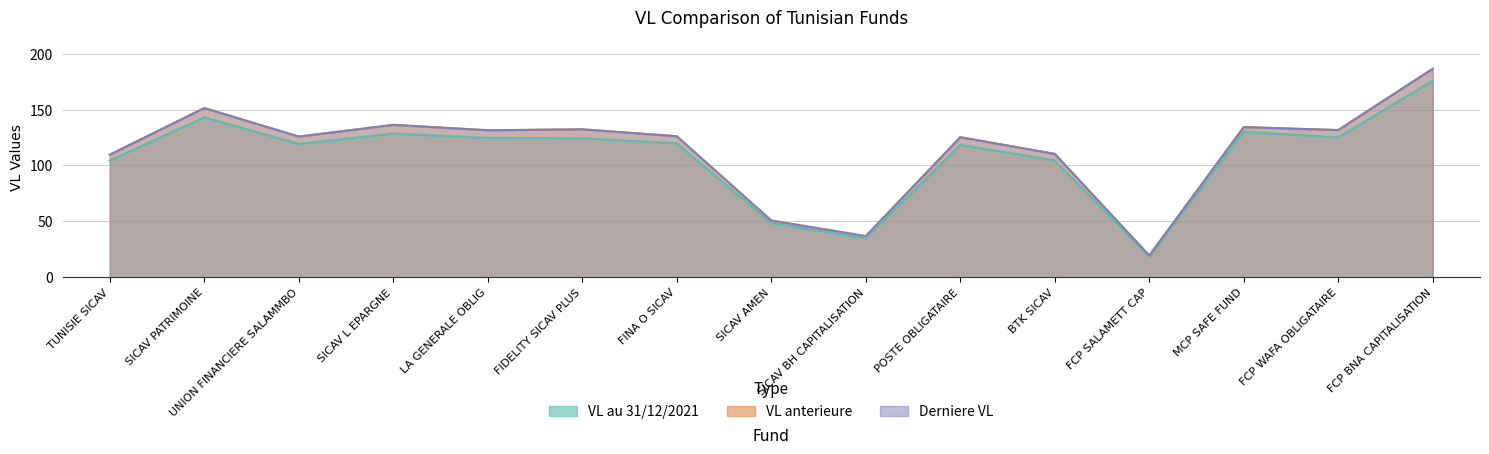

Does the chart display data point markers on the line(s)?

No